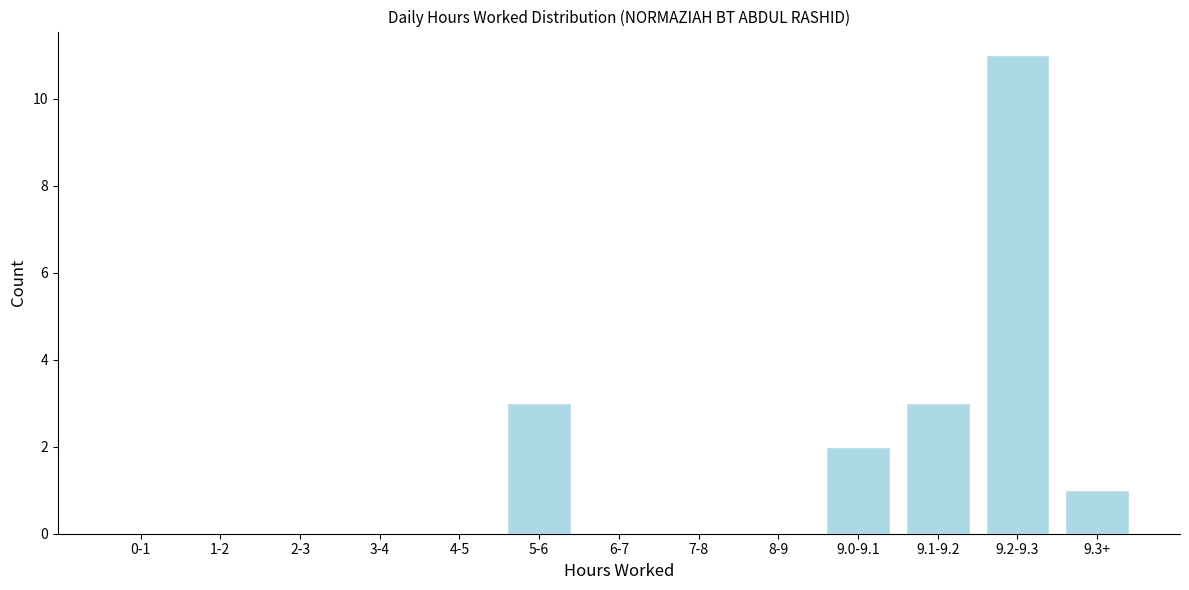

Reading left to right, list all the values displayed in this chart.

0-1=0	1-2=0	2-3=0	3-4=0	4-5=0	5-6=3	6-7=0	7-8=0	8-9=0	9.0-9.1=2	9.1-9.2=3	9.2-9.3=11	9.3+=1